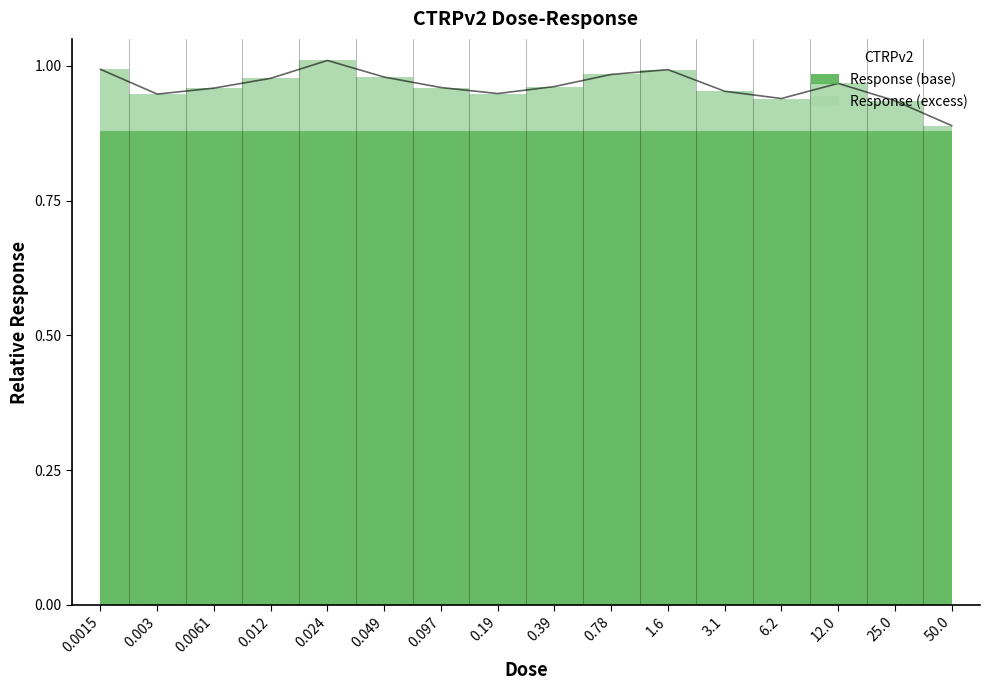

True or false: the data shows 0.6 at 0.19.

False